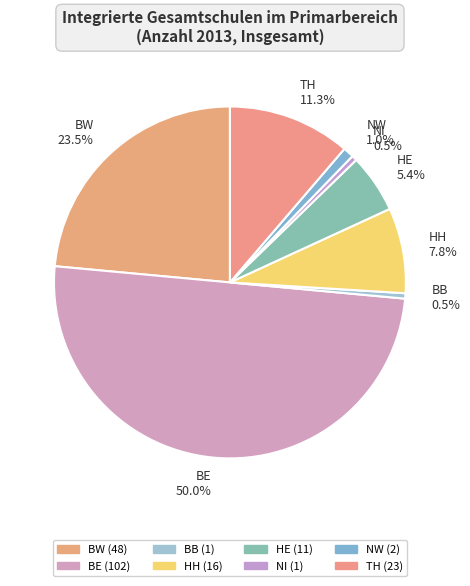

Is the sum of HH and BE greater than half?

Yes